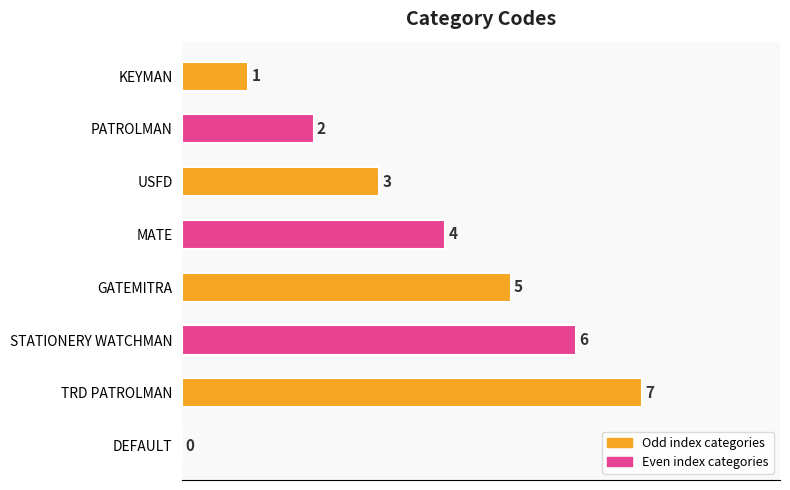

What is the change in value from USFD to STATIONERY WATCHMAN?

+3